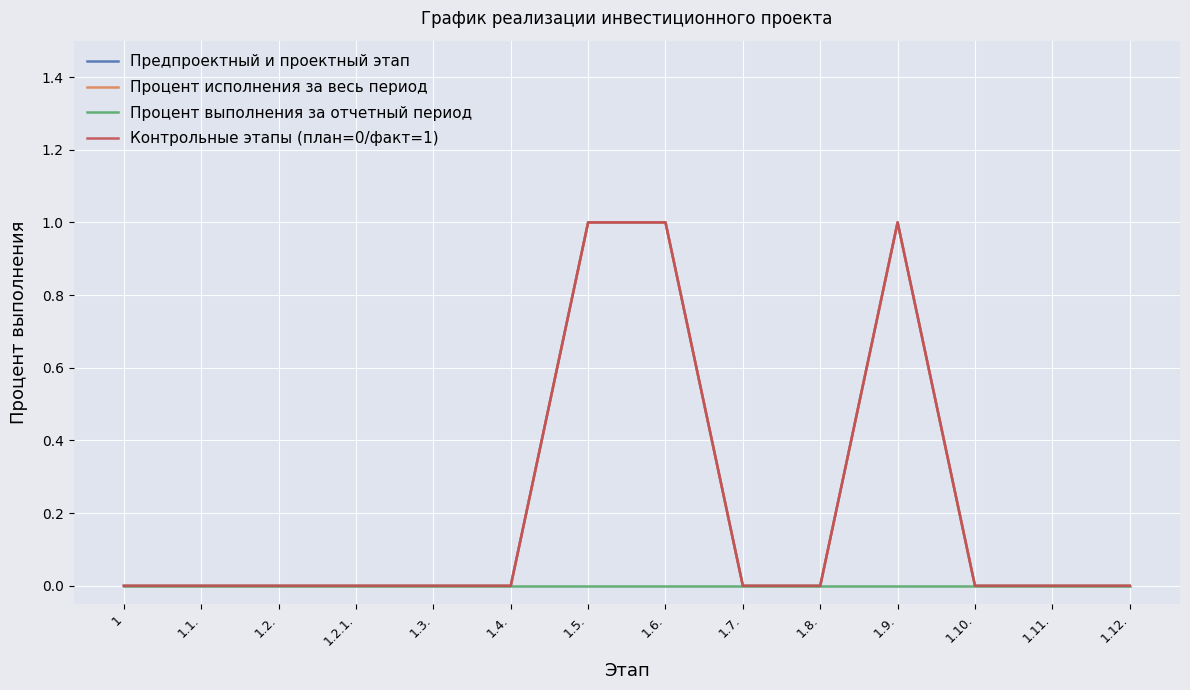

Reading left to right, extract all data points from this chart.

Предпроектный и проектный этап: 0	0	0	0	0	0	1	1	0	0	1	0	0	0
Процент исполнения за весь период: 0	0	0	0	0	0	1	1	0	0	1	0	0	0
Процент выполнения за отчетный период: 0	0	0	0	0	0	0	0	0	0	0	0	0	0
Контрольные этапы (план=0/факт=1): 0	0	0	0	0	0	1	1	0	0	1	0	0	0